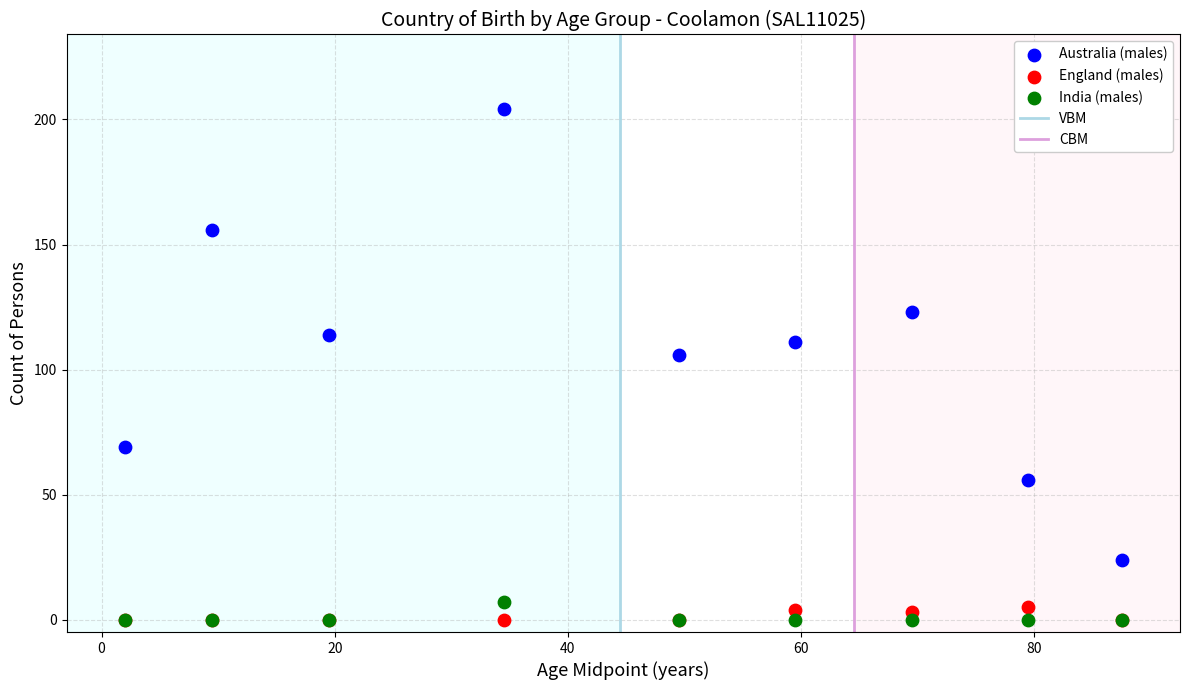

Across all series, what Y value is closest to 102?

106